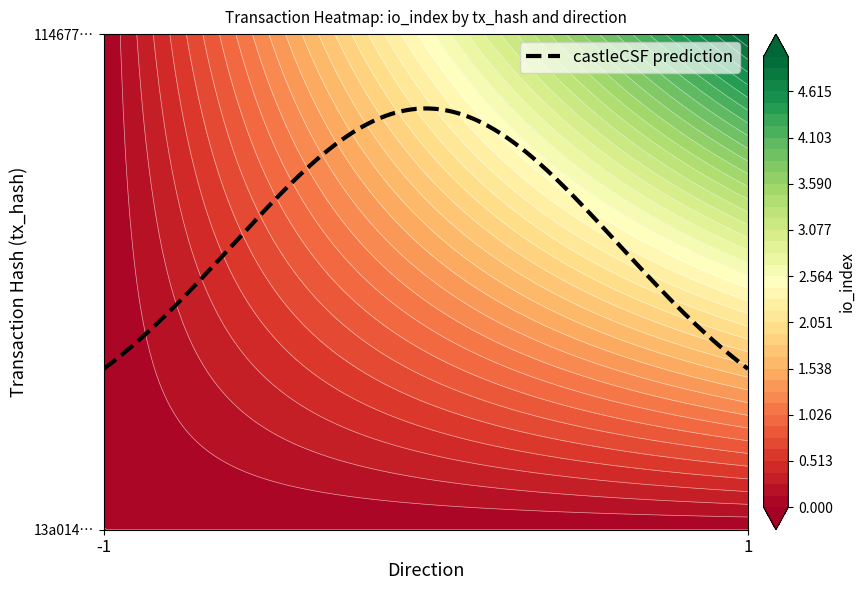

What is the difference between the 13a0142b6ec04aa4060aa7fd242588ab8fc987a values at direction and io_index?

1